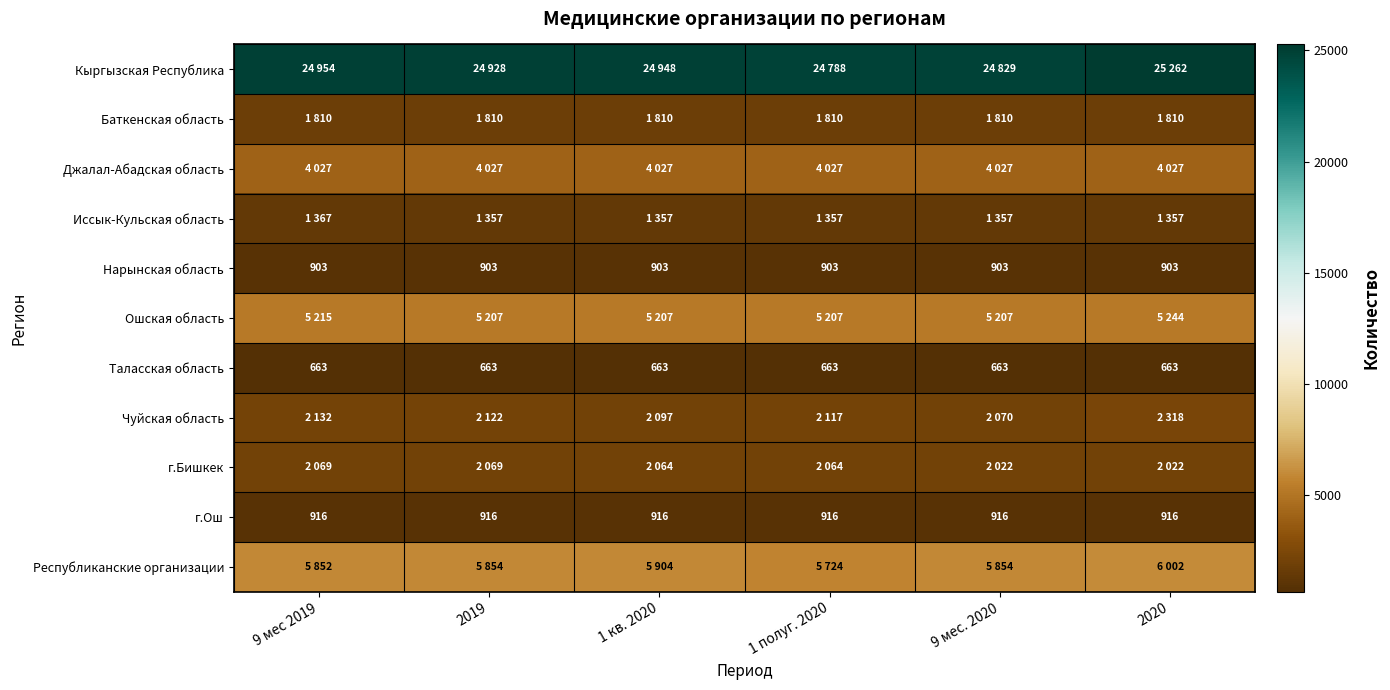

The Таласская область series shows 219 at 9 мес. 2020. True or false?

False